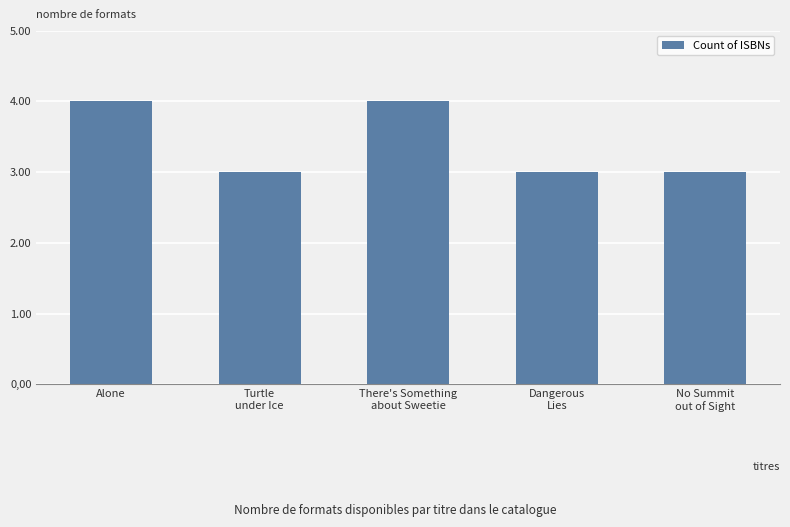

The chart shows a value of 6 at Alone. True or false?

False